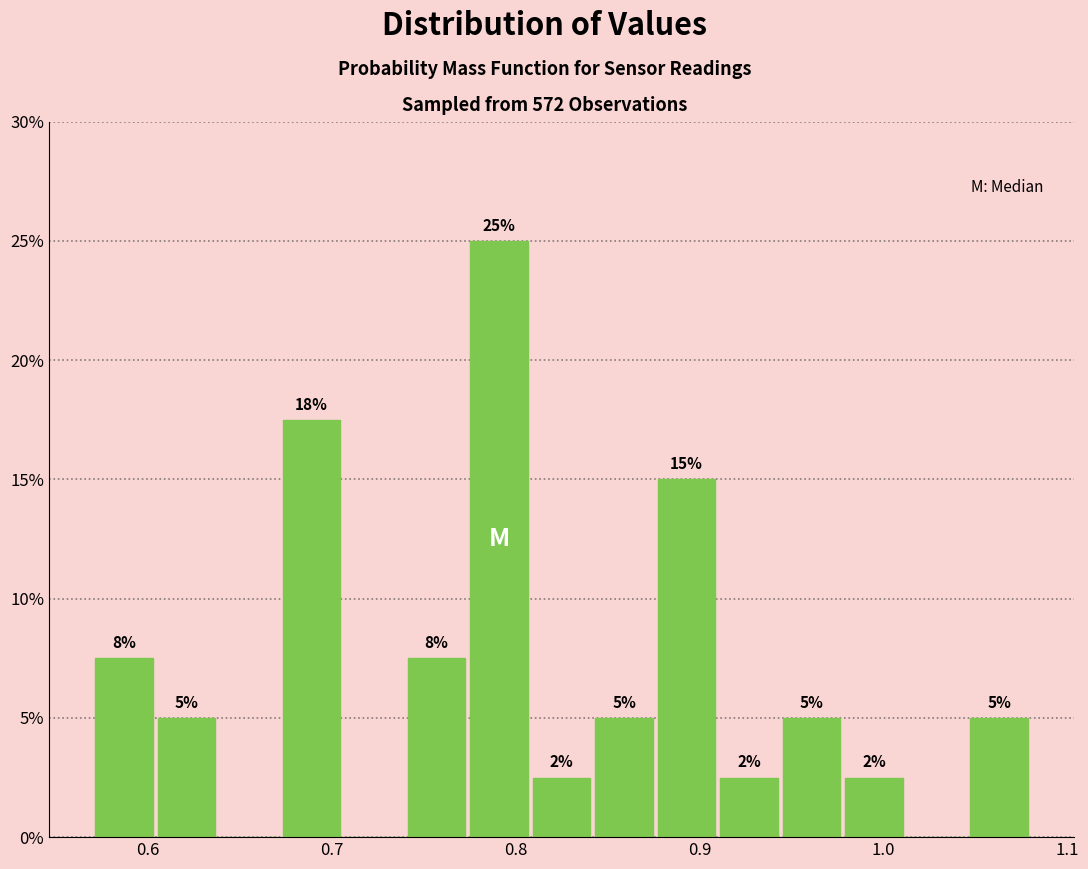

Read against the x-axis, roughly where is the centre of the tallest bar?

0.79